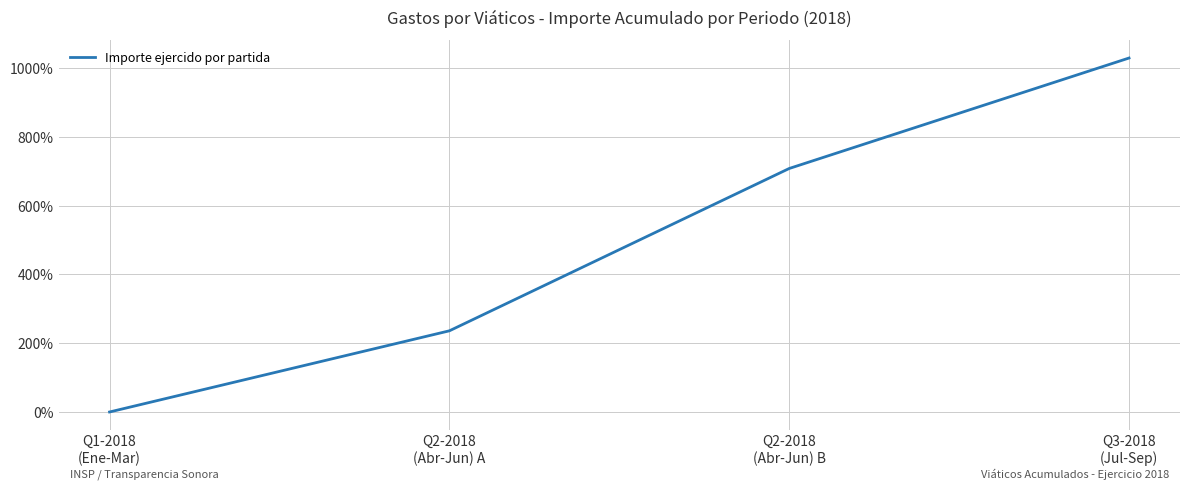

Count the number of data series in this chart.

1